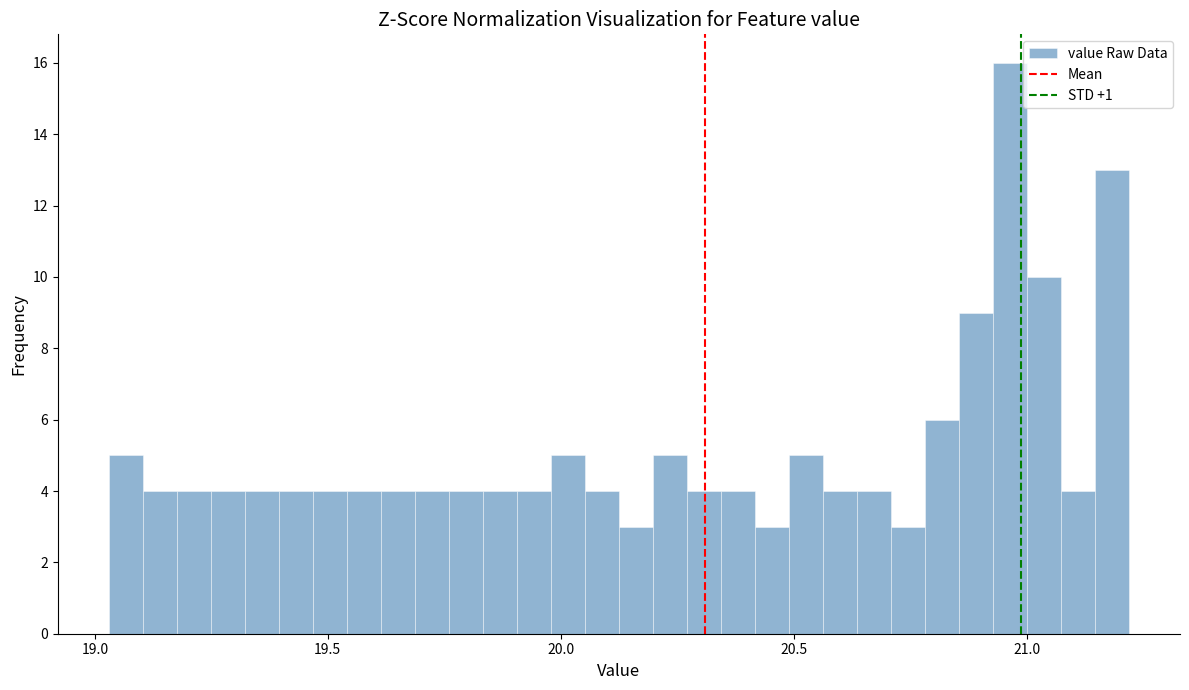

Around what value on the x-axis is the tallest bar? Give the approximate position of its centre, as read against the axis.

20.95